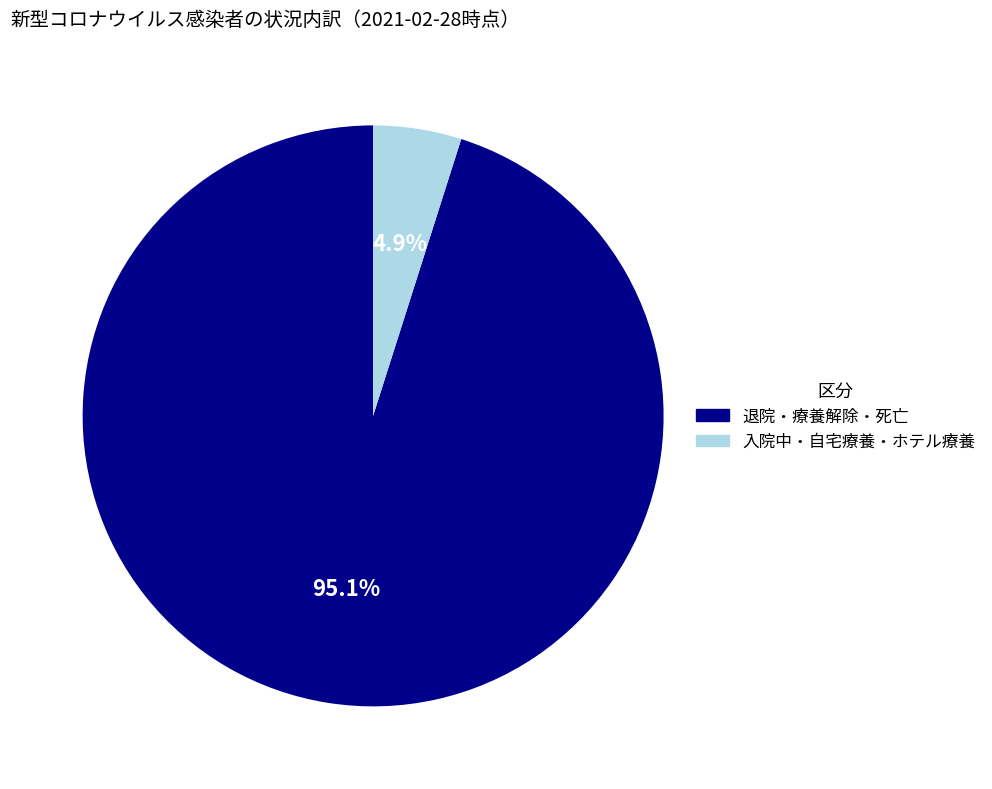

Does any single category account for the majority?

Yes